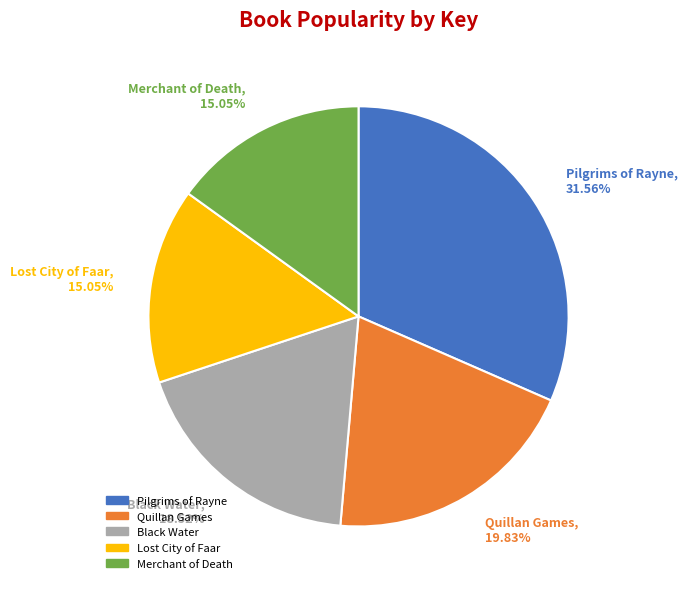

The Pilgrims of Rayne slice represents 43% of the pie. True or false?

False